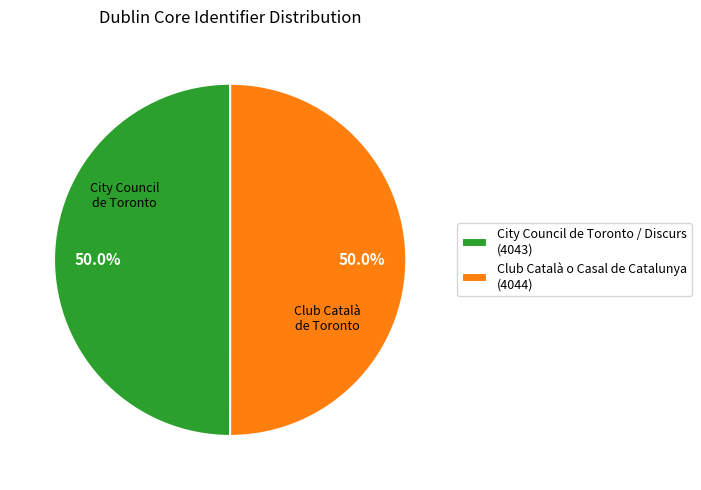

What is the ratio of the value at City Council de Toronto / Discurs (4043) to the value at Club Català o Casal de Catalunya (4044)?

1.0